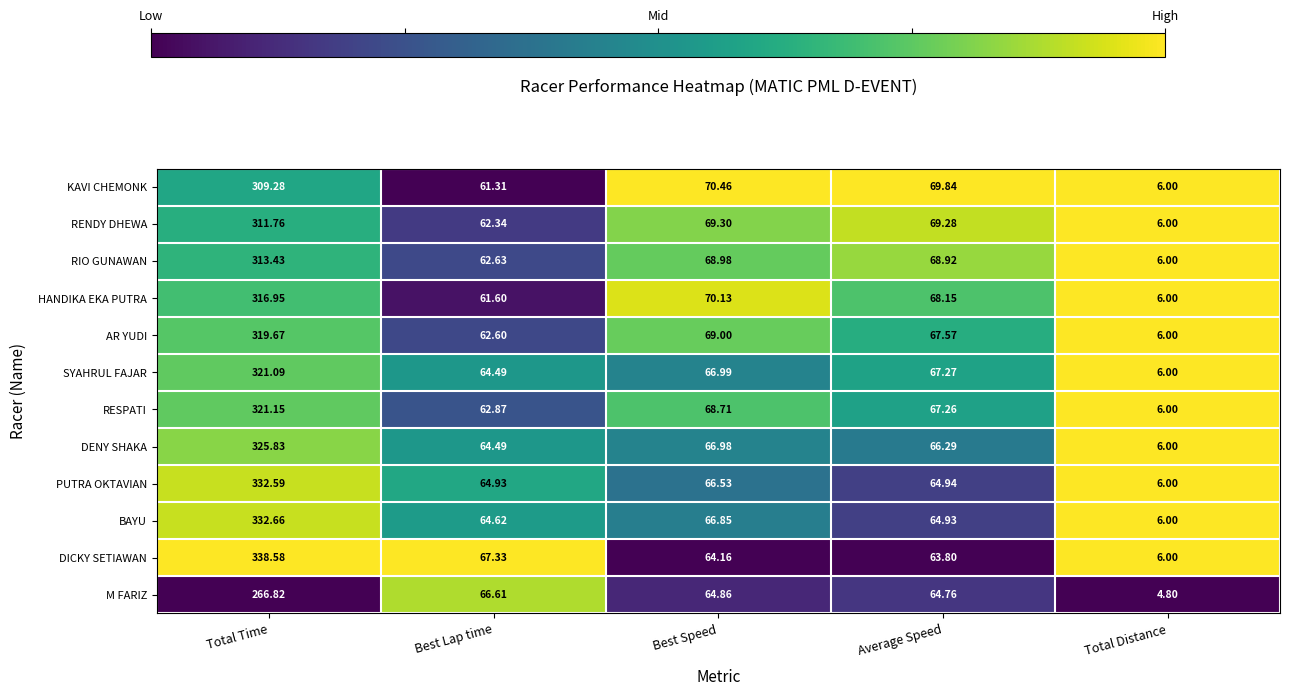

At which label does AR YUDI reach its minimum?

Total Distance